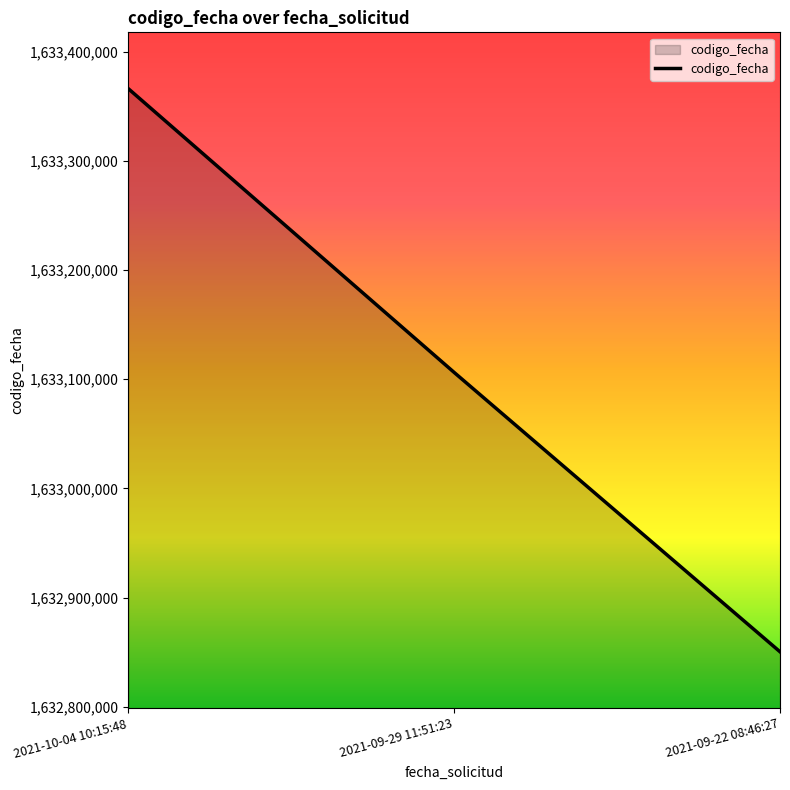

Reading left to right, what are all the values shown in this chart?

1633366037	1633106242	1632850497